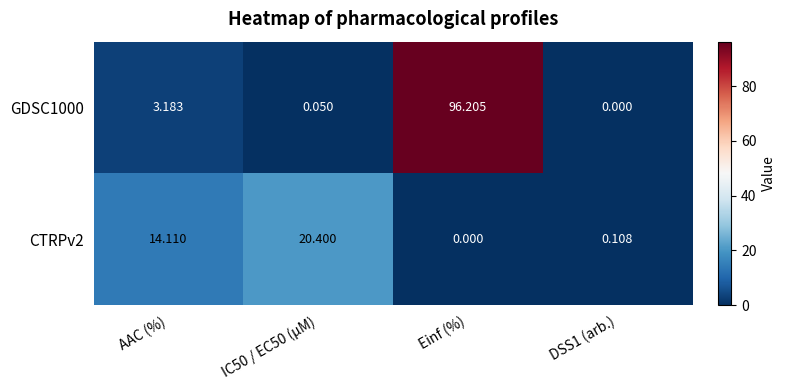

At which category is the sum across all series the highest?

Einf (%)